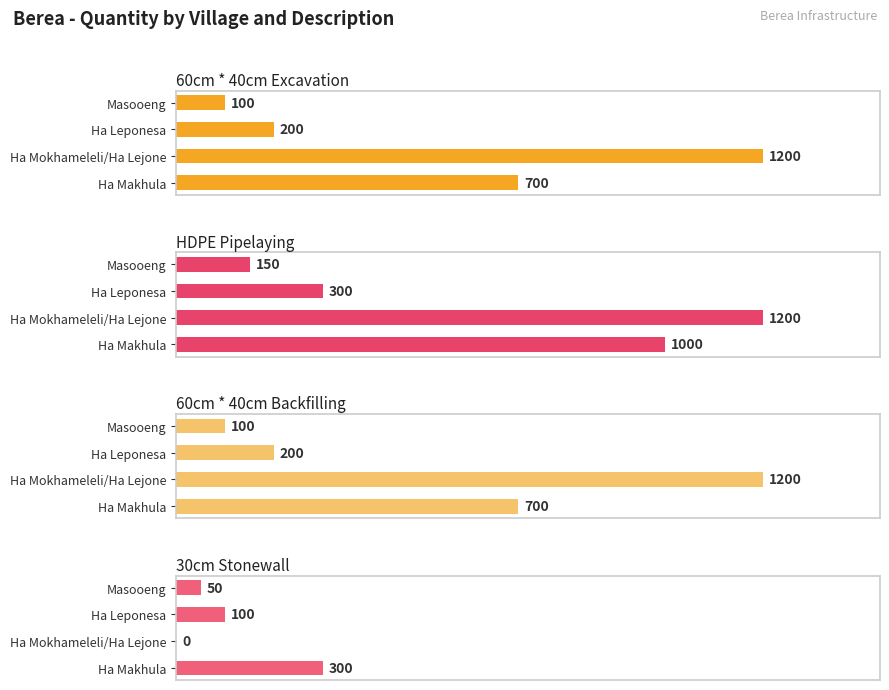

Reading left to right, what are all the values shown in this chart?

60cm * 40cm Excavation: 700	1200	200	100
HDPE Pipelaying: 1000	1200	300	150
60cm * 40cm Backfilling: 700	1200	200	100
30cm Stonewall: 300	0	100	50